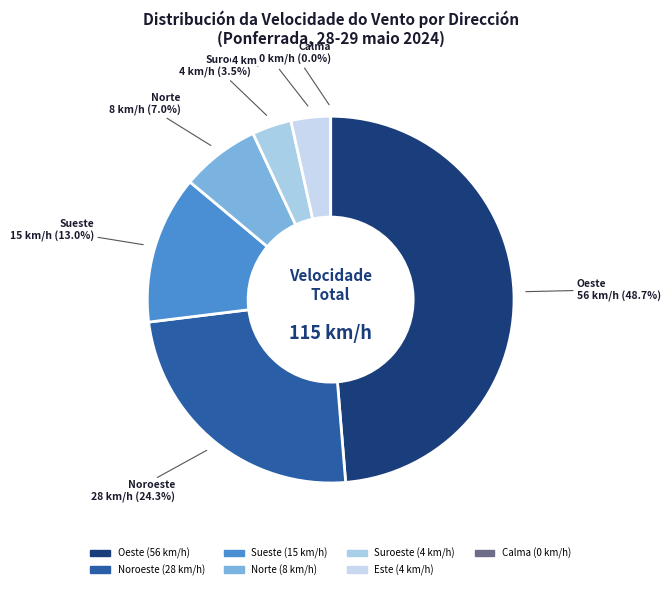

Does any single category account for the majority?

No